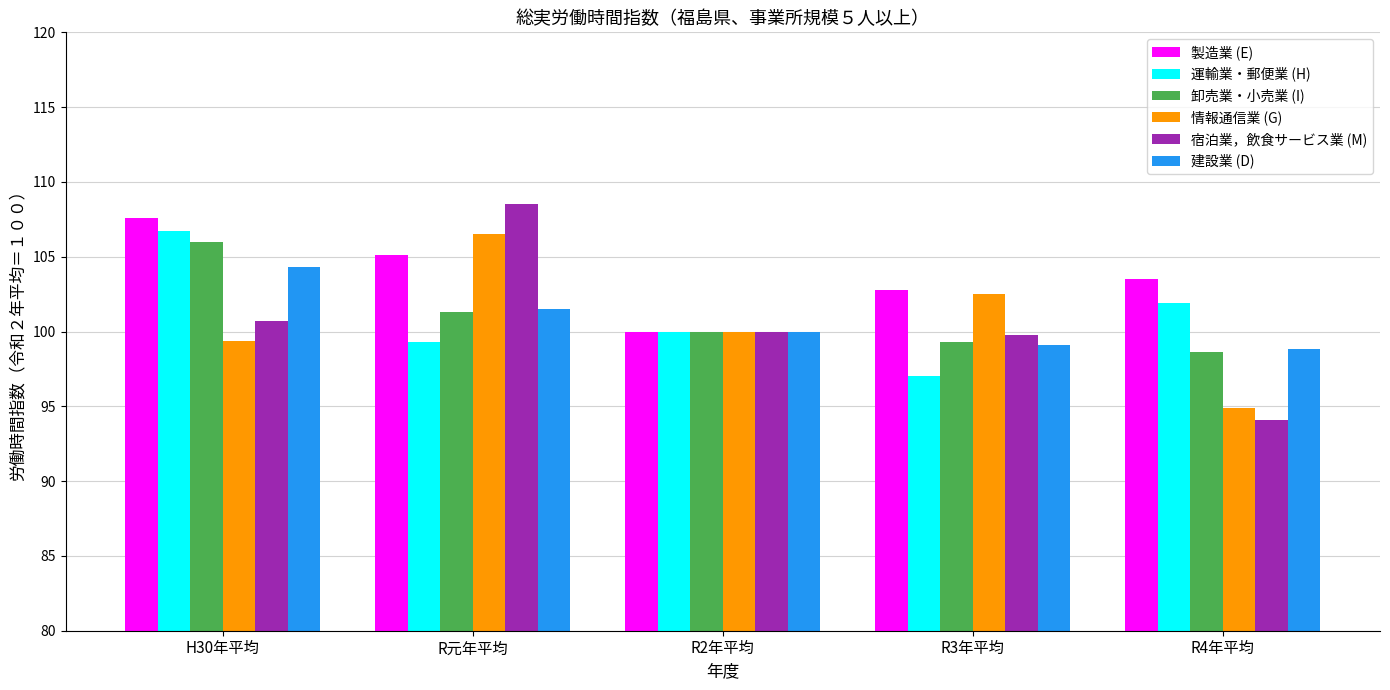

Which series has the largest total across all categories?

製造業 (E)